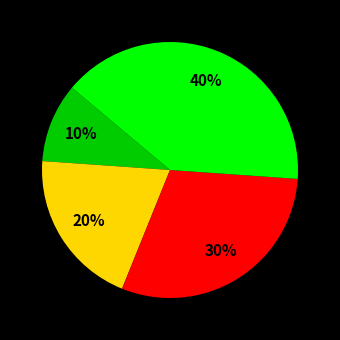

Is there any slice that represents more than half of the pie?

No